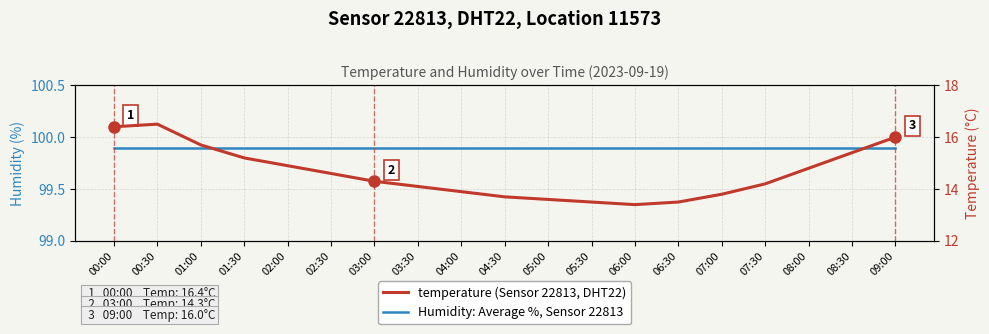

The value of temperature (Sensor 22813, DHT22) at 08:30 is 23.9. True or false?

False